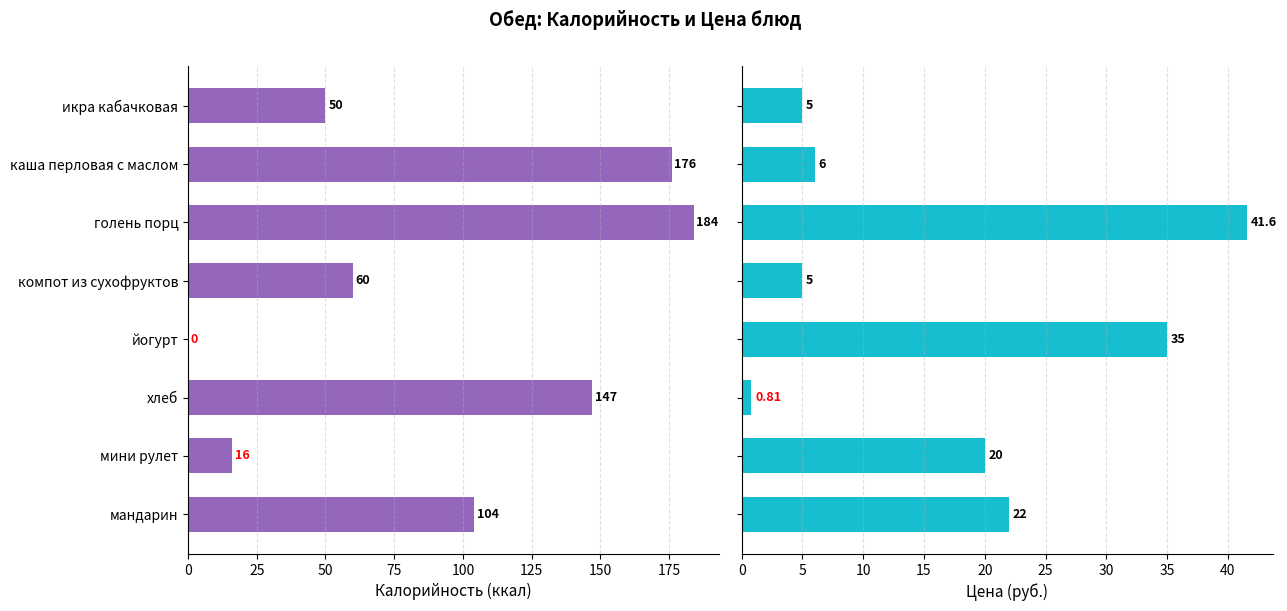

Is the value of Цена at голень порц greater than the value of Калорийность at йогурт?

Yes